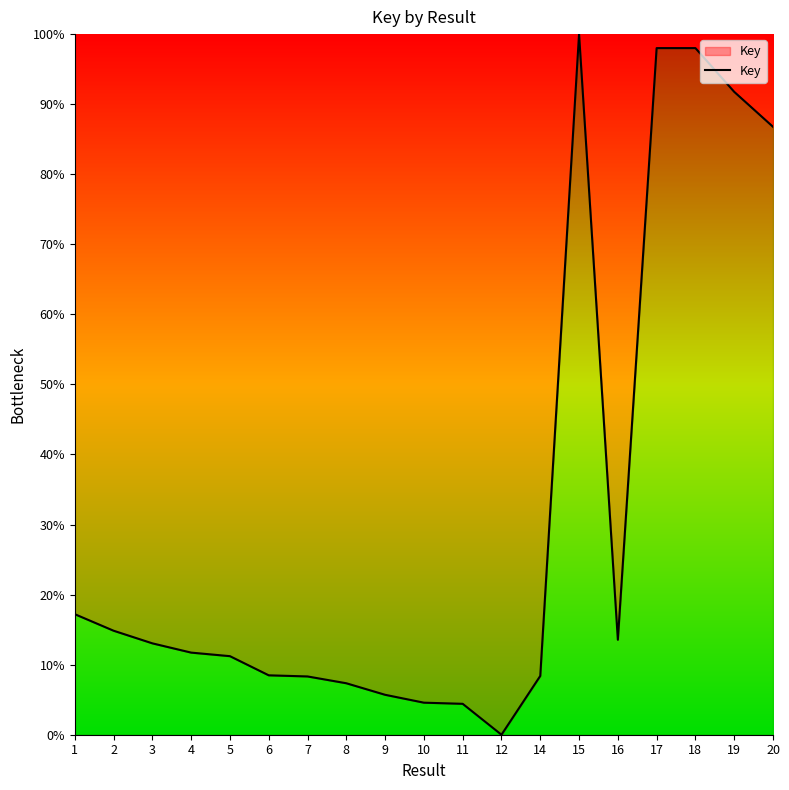

What is the difference between the maximum and minimum values?

100.0